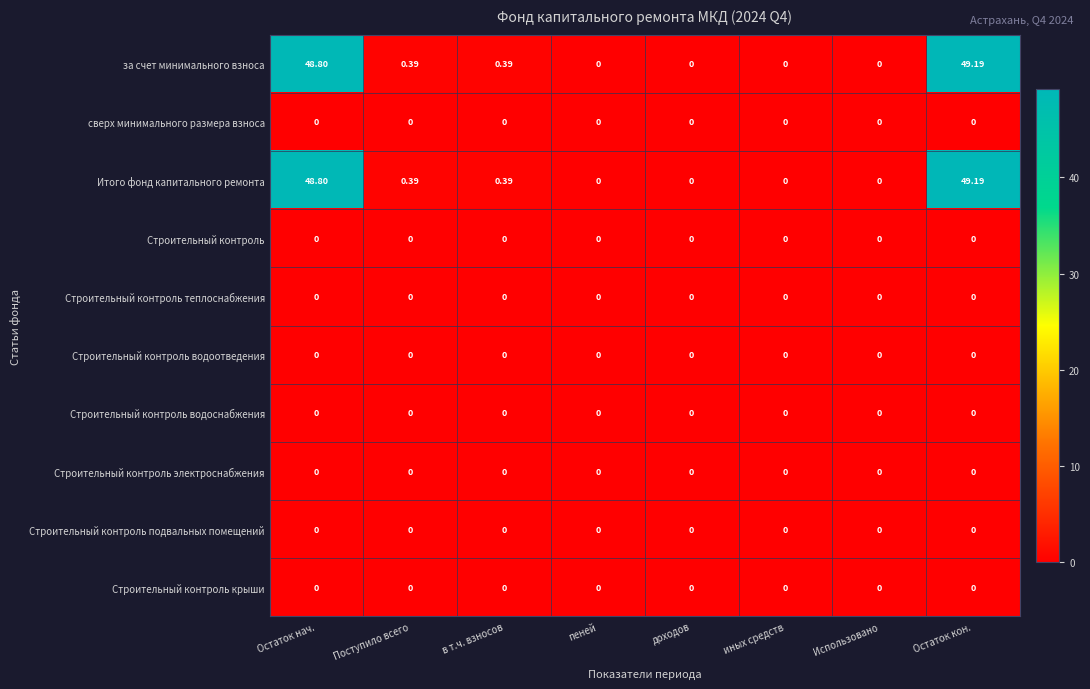

At which category is the sum across all series the highest?

Остаток кон.